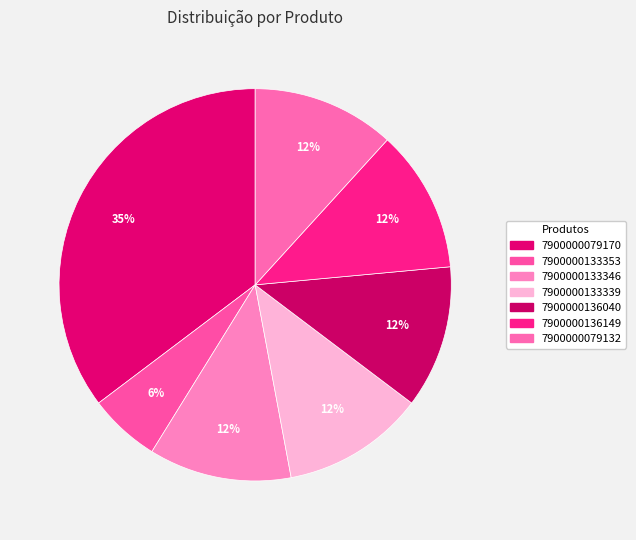

Count the number of slices in the pie.

7